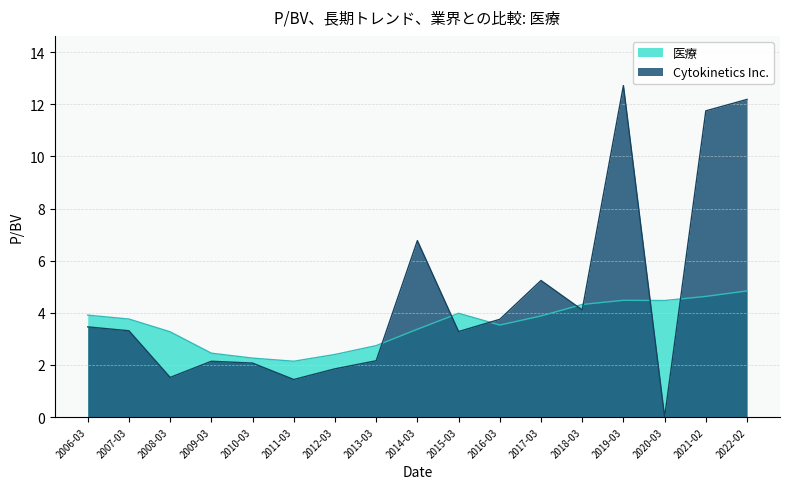

How many series are shown in this chart?

2